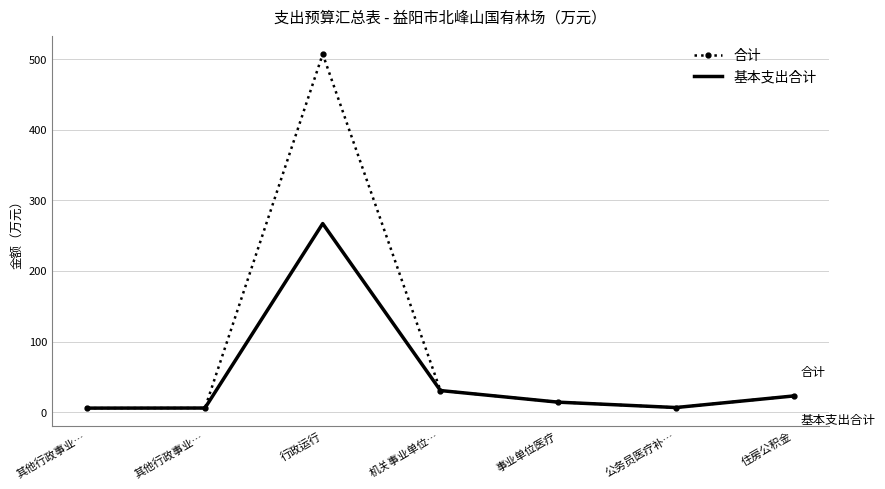

Reading left to right, transcribe all the data shown in this chart.

合计: 5.7	5.8	507.1	30.5	14.1	6.5	22.9
基本支出合计: 5.7	5.8	267.1	30.5	14.1	6.5	22.9